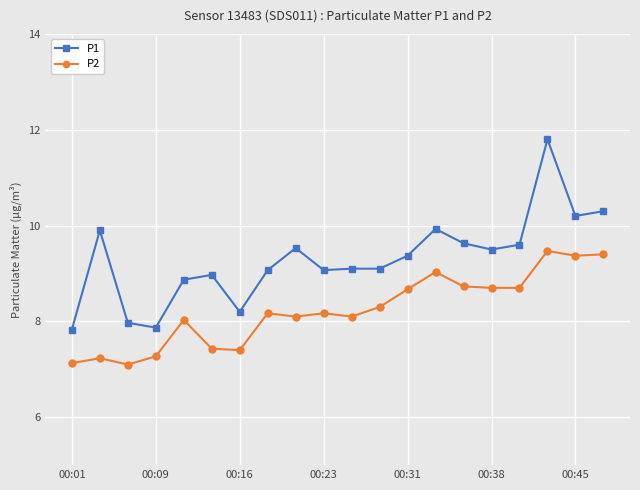

List the series in order of their overall mean, lowest first.

P2, P1